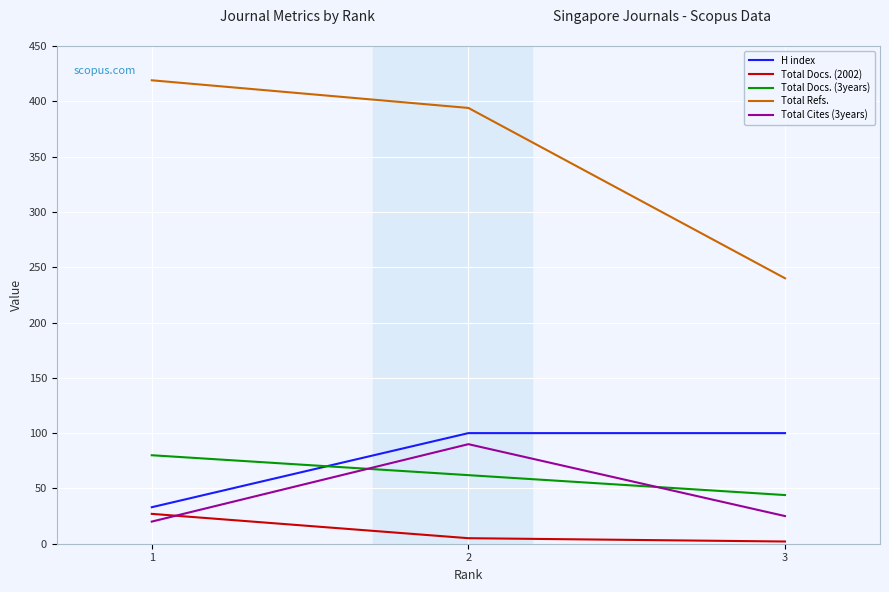

The Total Refs. series shows 394 at 2. True or false?

True